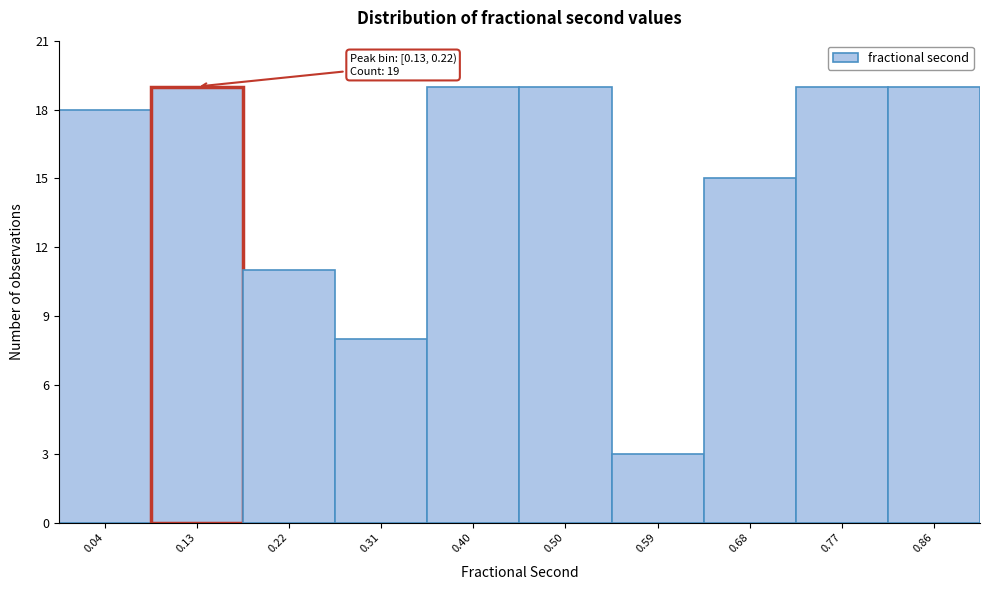

Reading left to right, list all the values displayed in this chart.

0.04=18	0.13=19	0.22=11	0.31=8	0.40=19	0.50=19	0.59=3	0.68=15	0.77=19	0.86=19